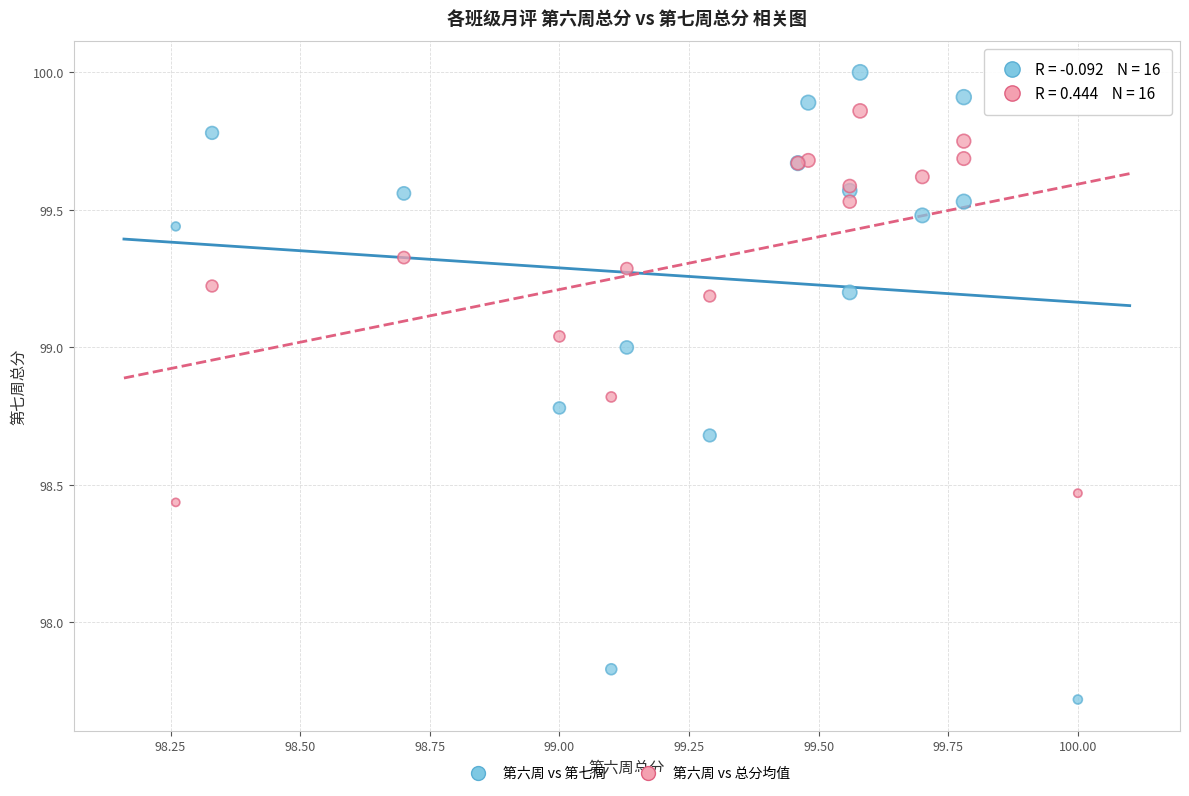

Which series contains the highest Y value?

第六周 vs 第七周